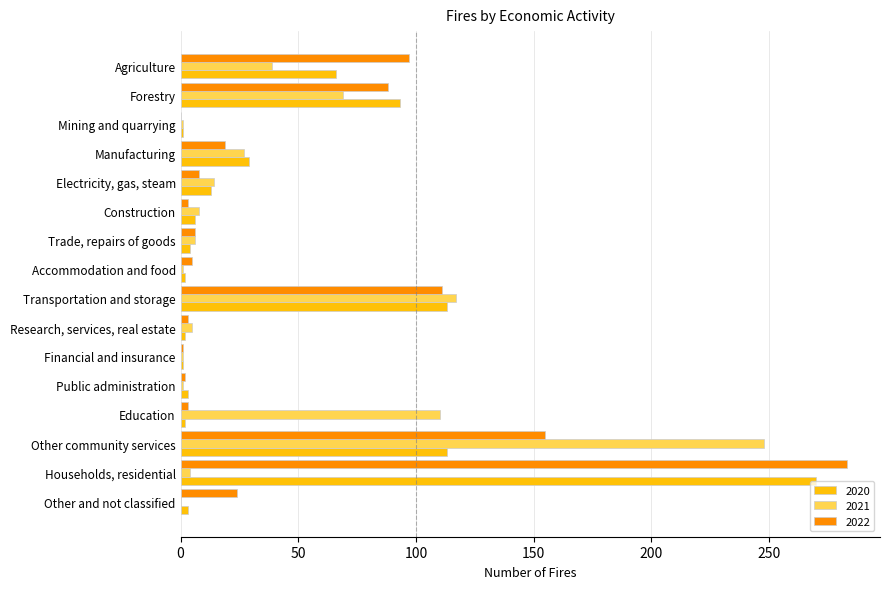

True or false: 2021 has a value of 185 at Education.

False